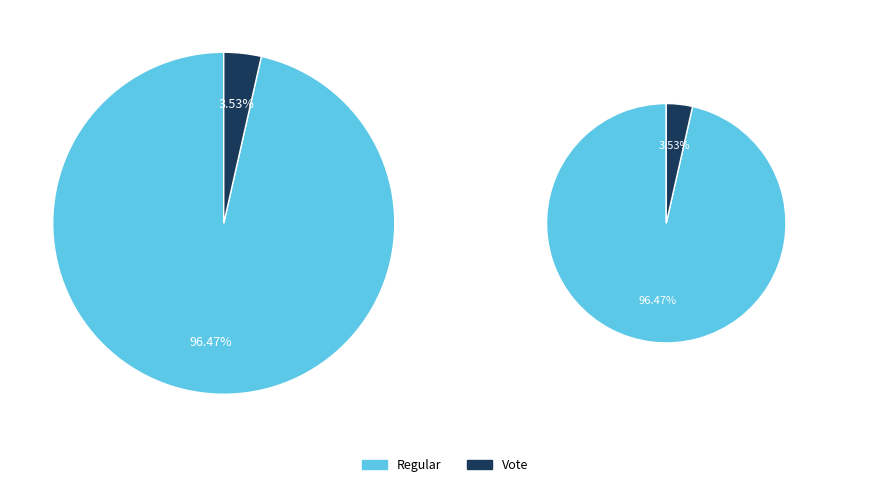

To the nearest percent, what is the difference between the Regular and Vote slice percentages?

93%